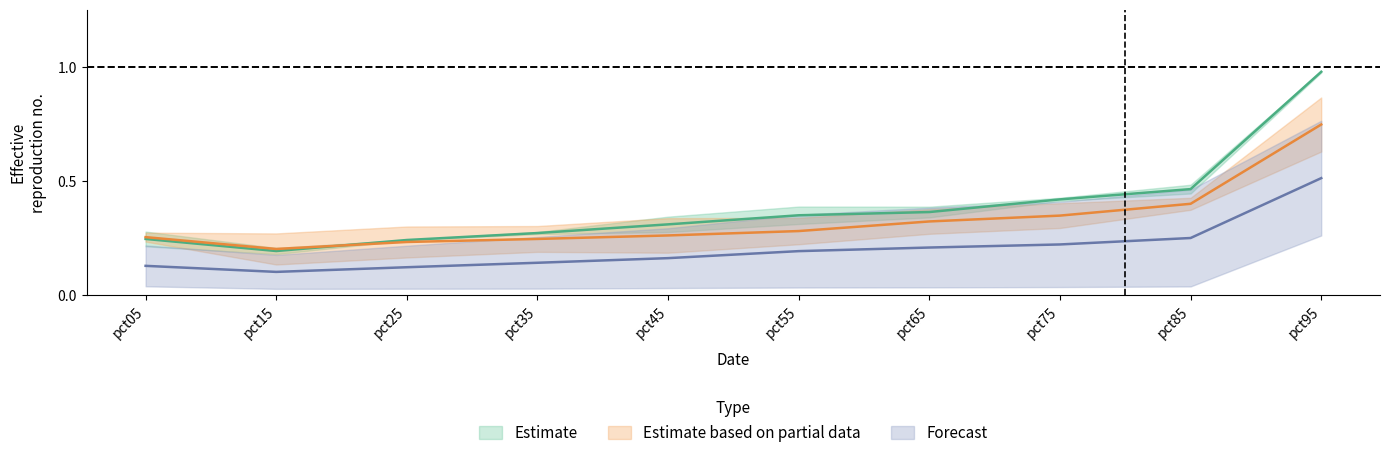

The value of Jan at pct35 is 0.2. True or false?

False